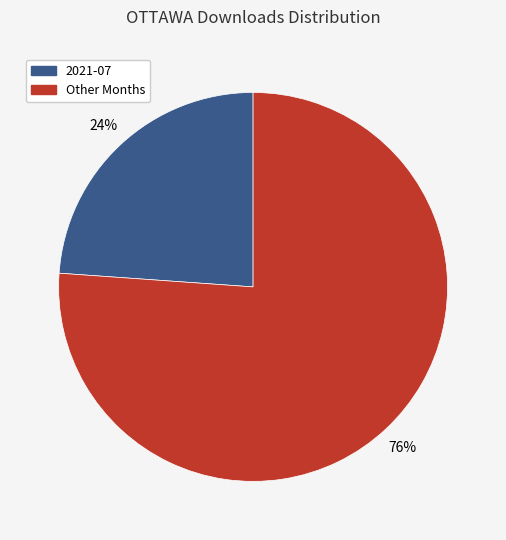

True or false: Other Months accounts for 76% of the total.

True